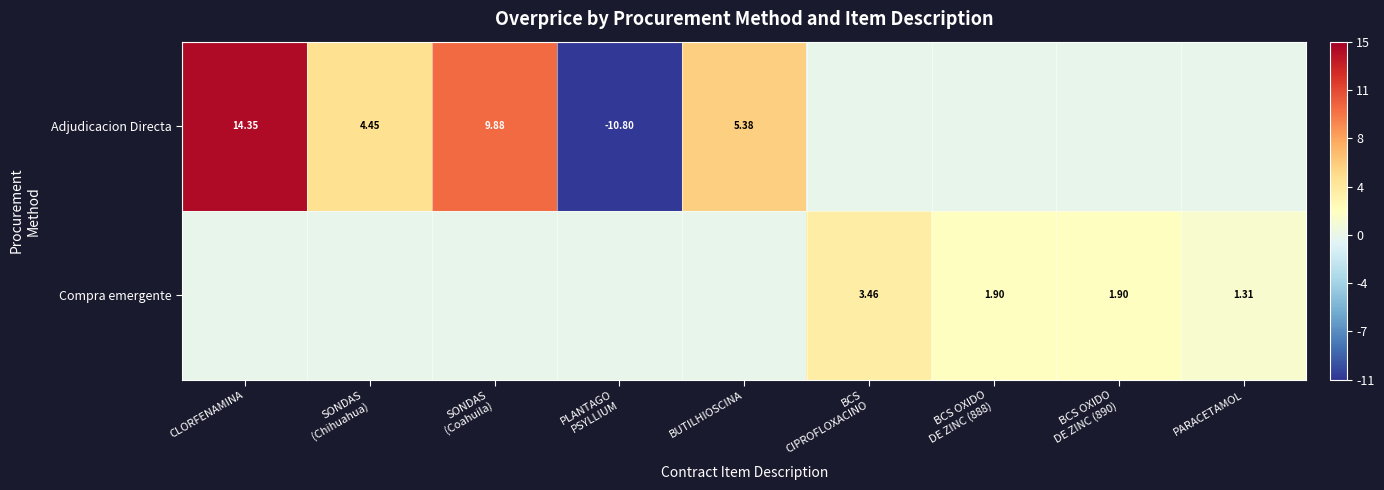

Between BCS CIPROFLOXACINO and BCS OXIDO DE ZINC (890), which series saw the biggest shift?

Compra emergente